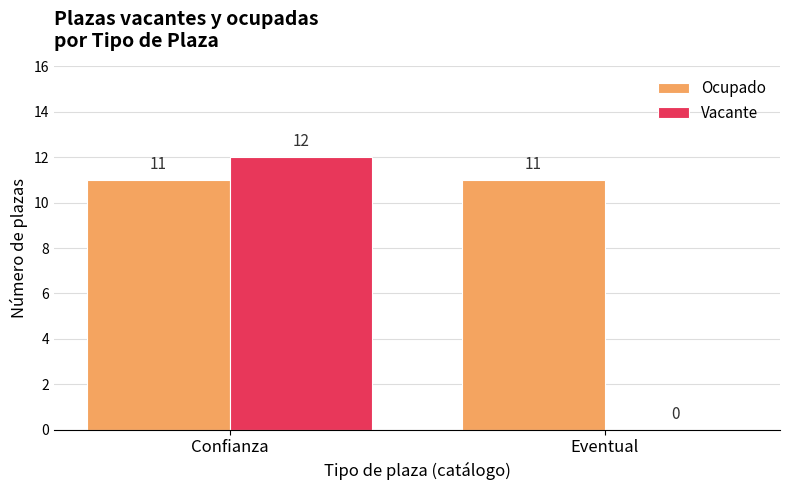

Which series changed the most between Confianza and Eventual?

Vacante